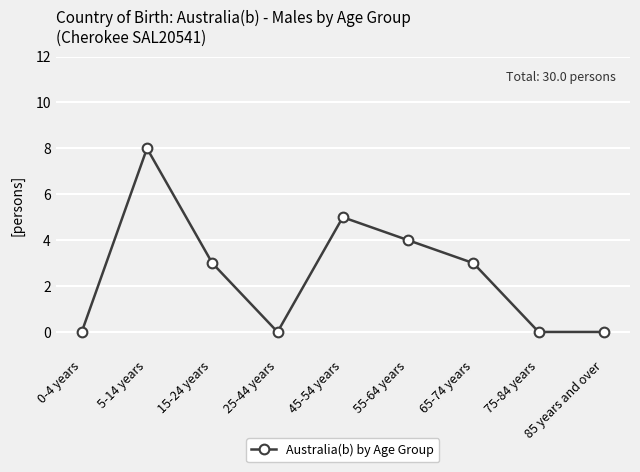

What is the change in value from 5-14 years to 15-24 years?

-5